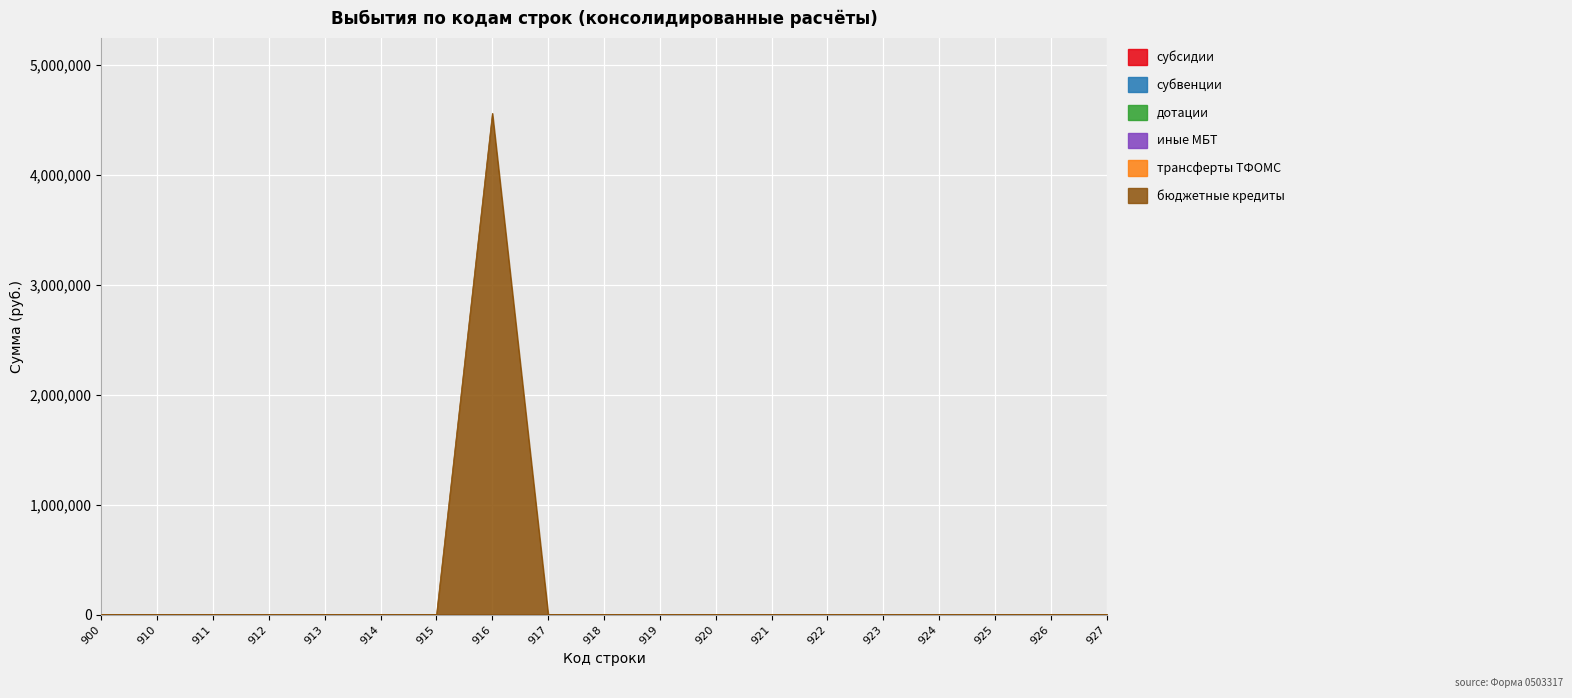

At how many categories does at least one series exceed 476020?

1